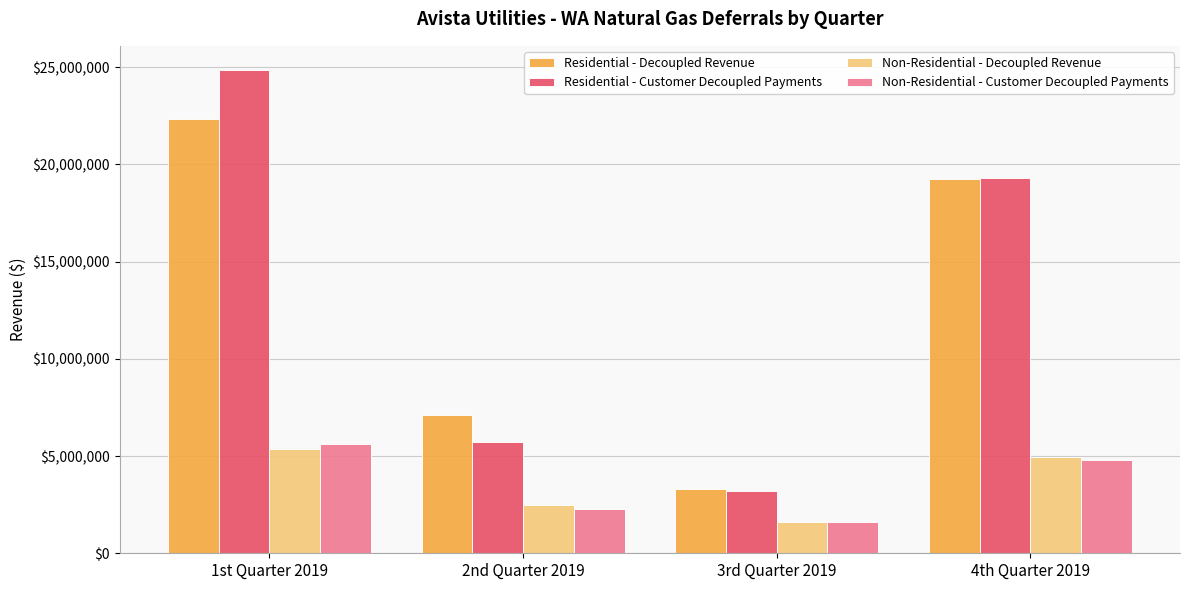

What is the total value across all series at 3rd Quarter 2019?

9690371.0